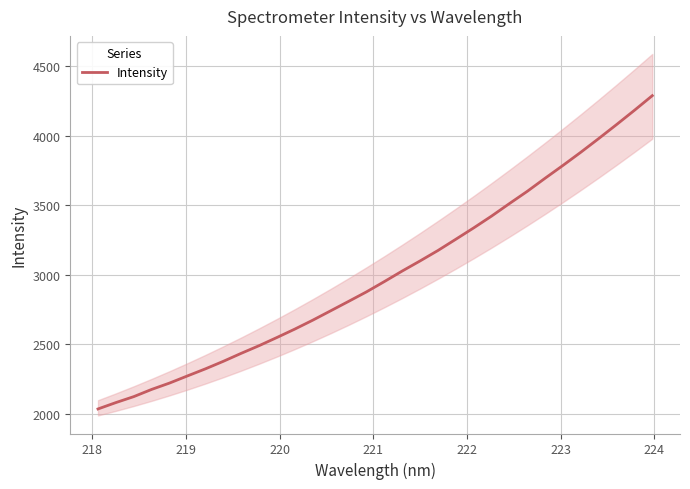

What is the highest value of the Intensity series?

4290.0